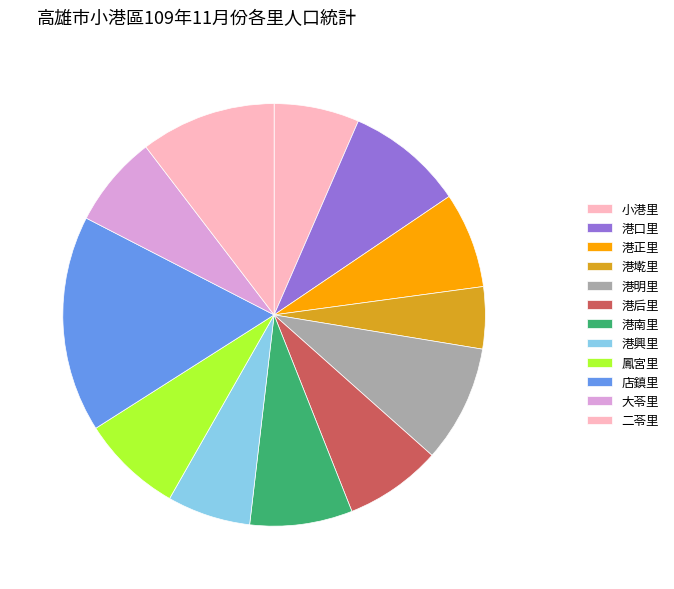

To the nearest percent, what is the difference between the 港墘里 and 港口里 slice percentages?

4%